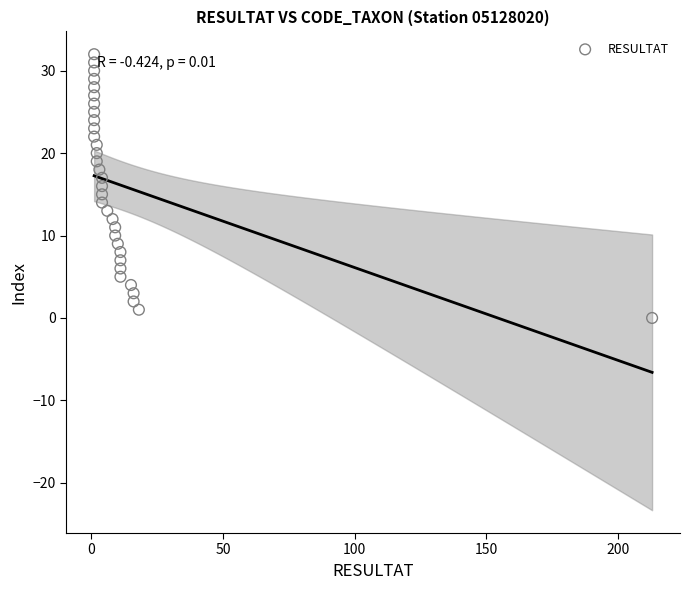

What is the range of X values (max minus min)?

212